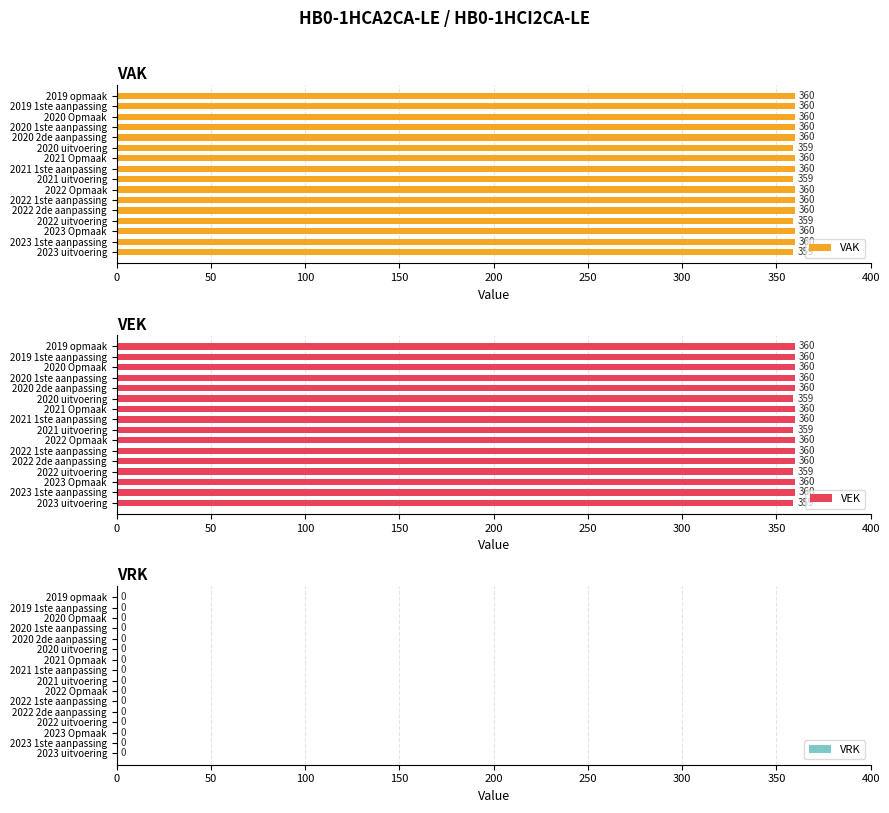

Count the VEK values in the range 360 to 361.

12